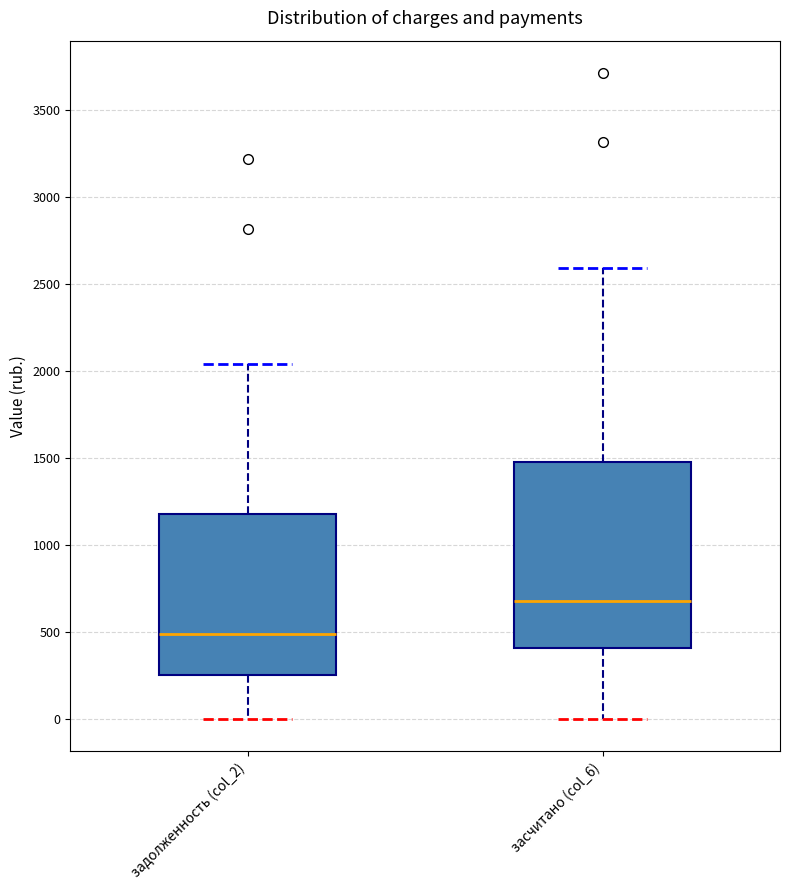

Which box's median line is the highest?

засчитано (col_6)